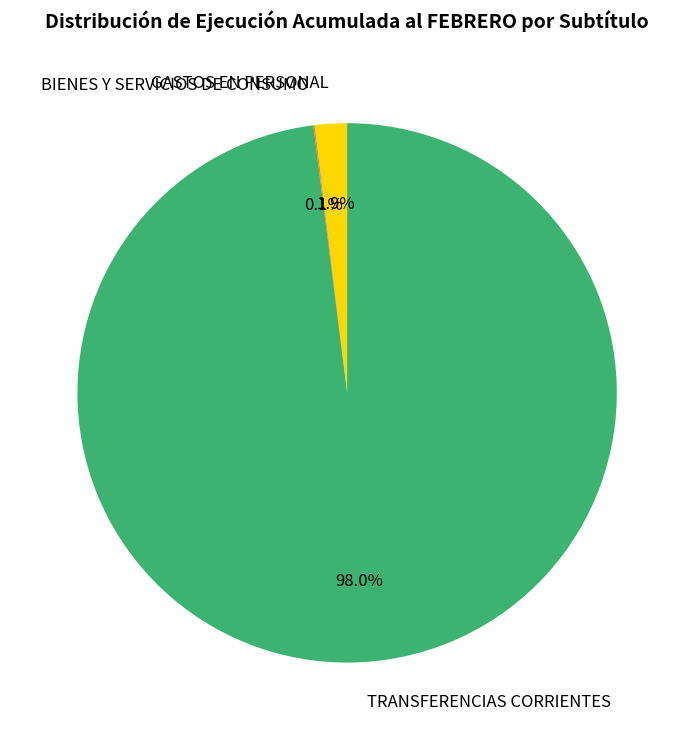

Between GASTOS EN PERSONAL and TRANSFERENCIAS CORRIENTES, which is larger?

TRANSFERENCIAS CORRIENTES